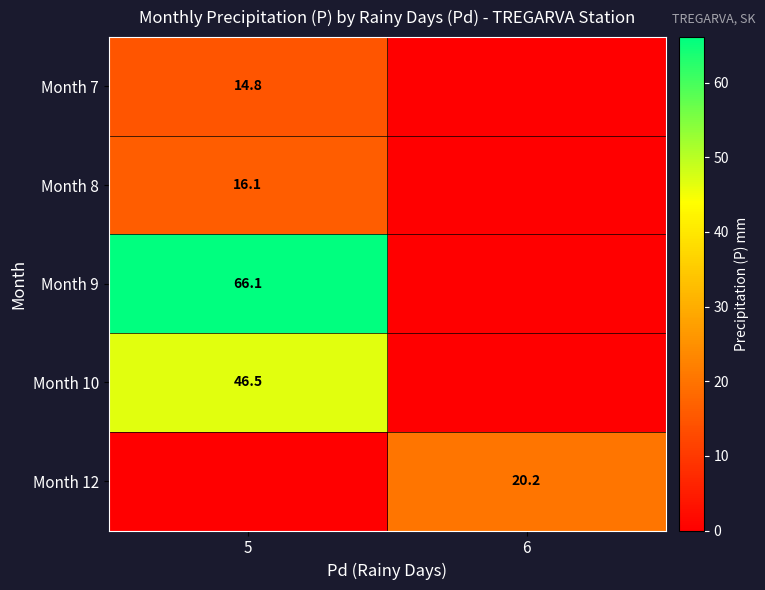

Is the value of Month 10 at 5 greater than the value of Month 8 at 5?

Yes